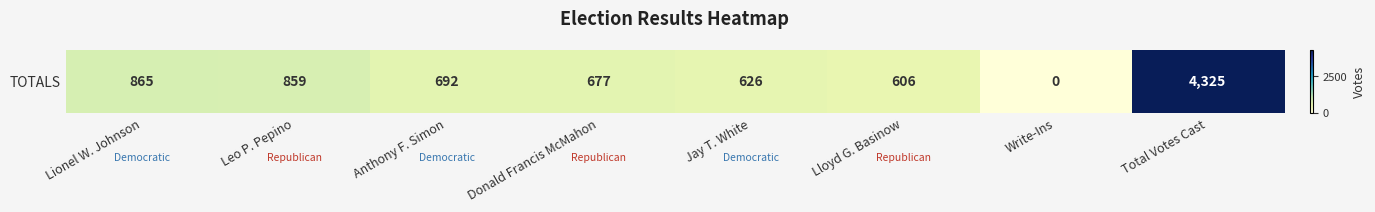

What is the change in value from Leo P. Pepino to Total Votes Cast?

+3466